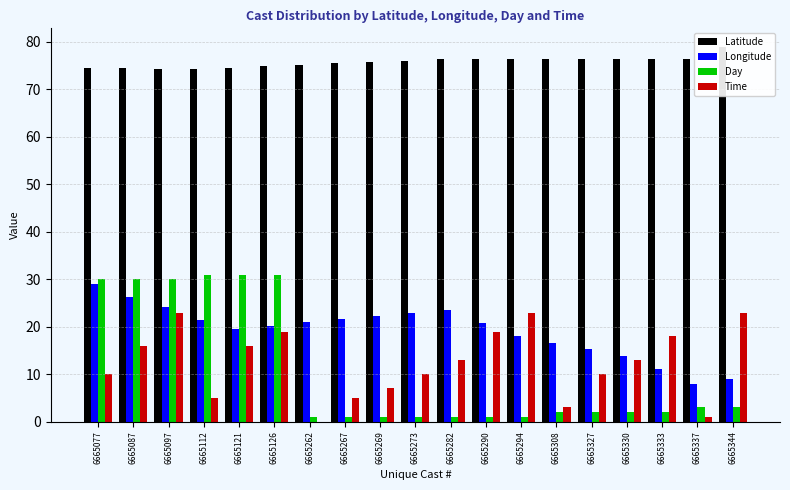

What is the average value of the Day series?

10.7